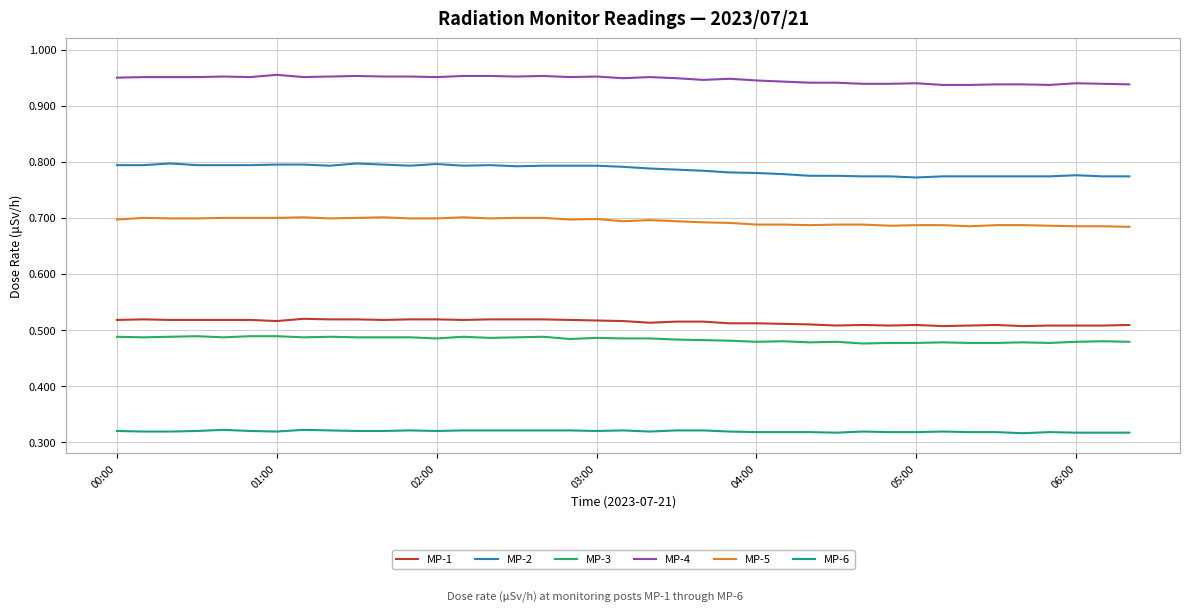

List the series in order of their peak value, lowest first.

MP-6, MP-3, MP-1, MP-5, MP-2, MP-4